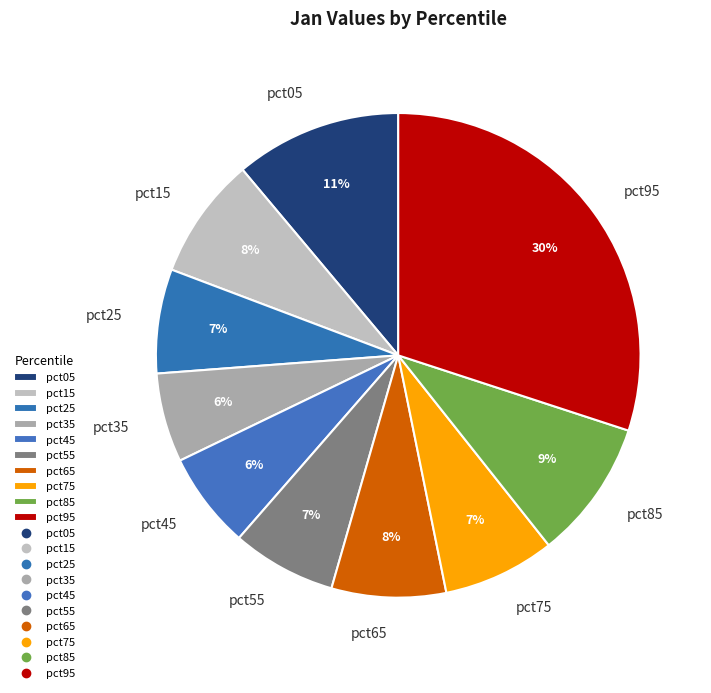

How many slices are in this pie chart?

10